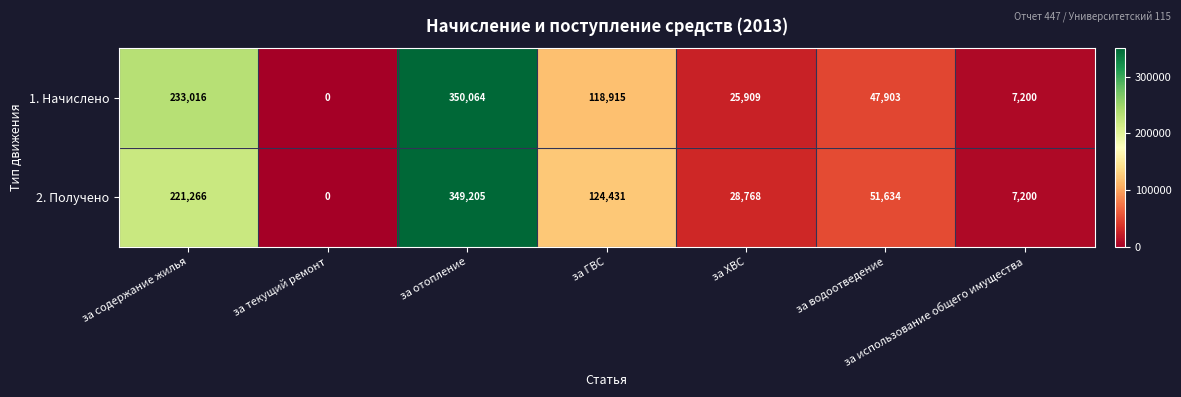

At how many categories does at least one series exceed 190399?

2